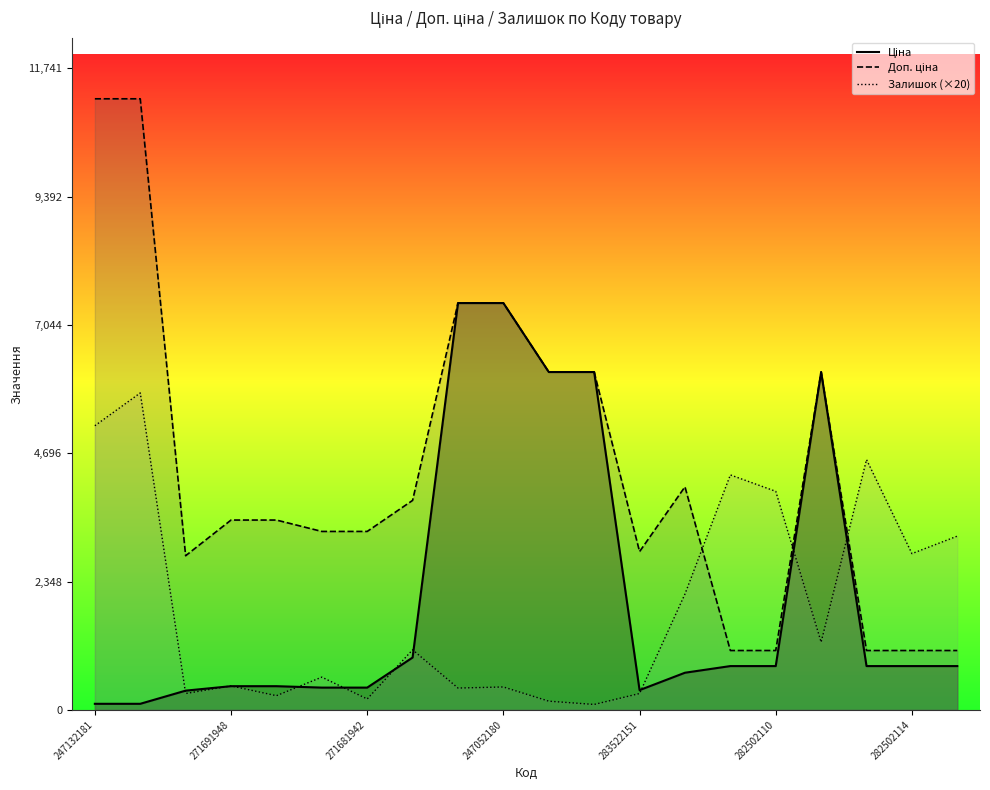

What position from the left is 247052180?

10